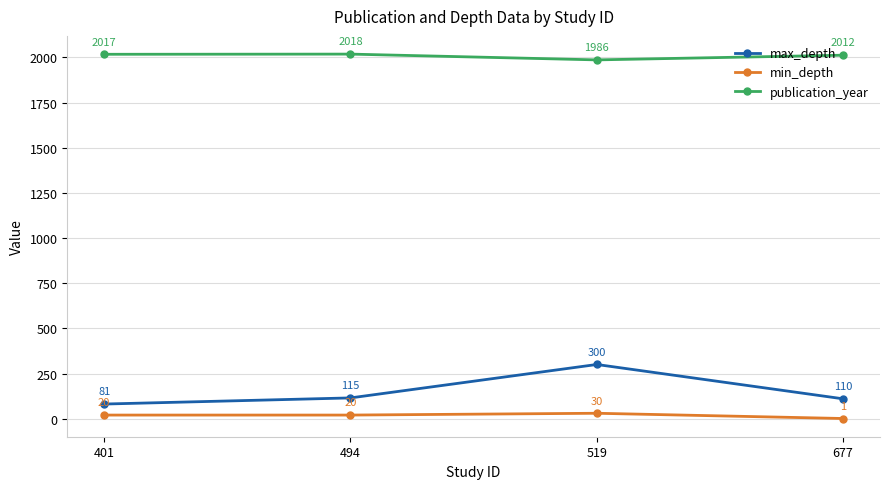

Count the min_depth values in the range 20 to 30.

3